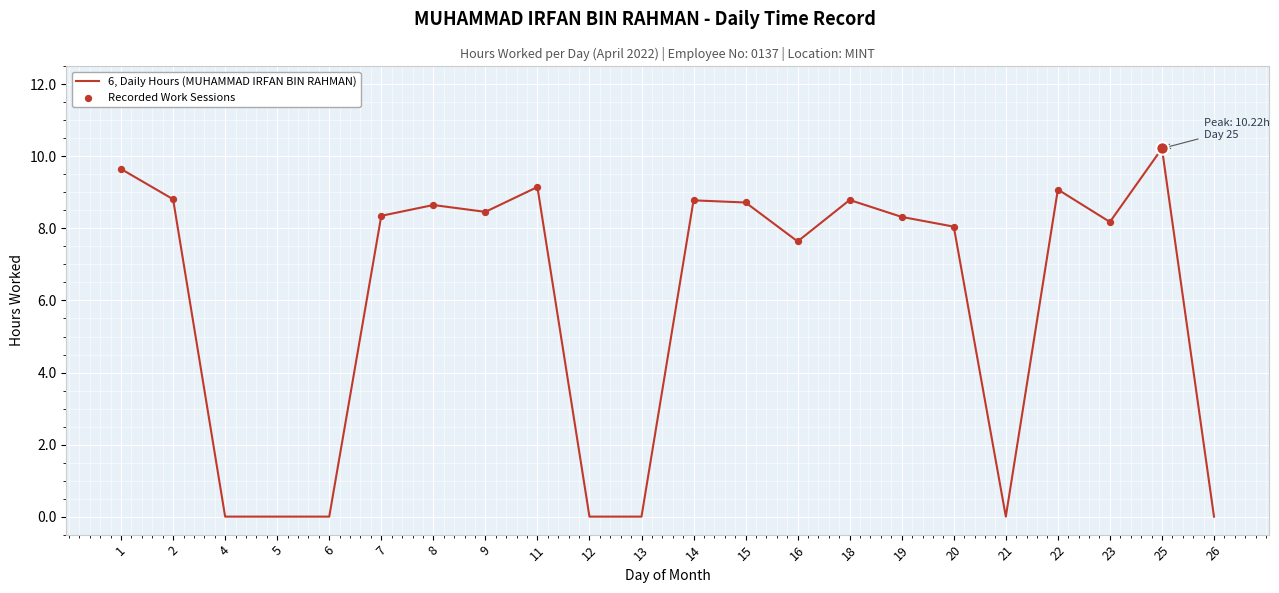

Which has a higher value, 25 or 5?

25